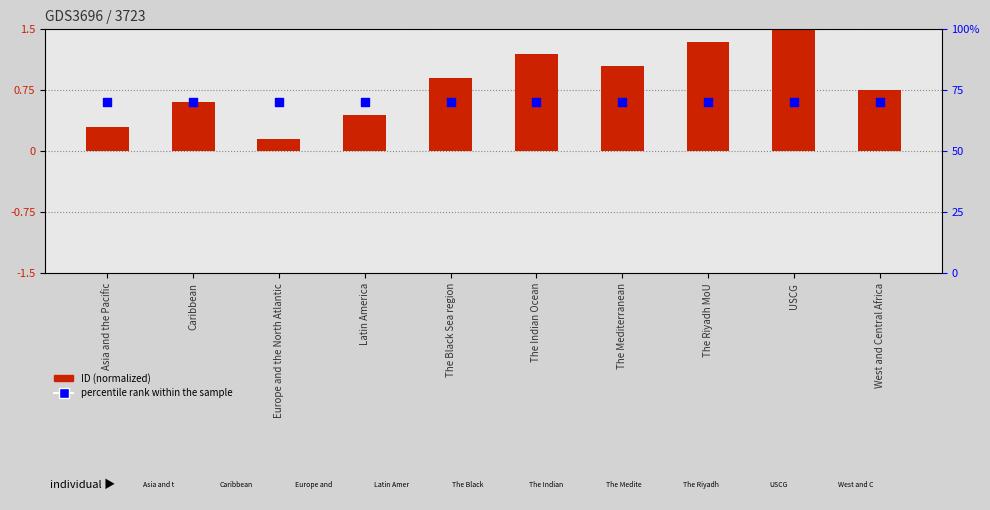

What is the total value across all series at The Mediterranean?

1.6